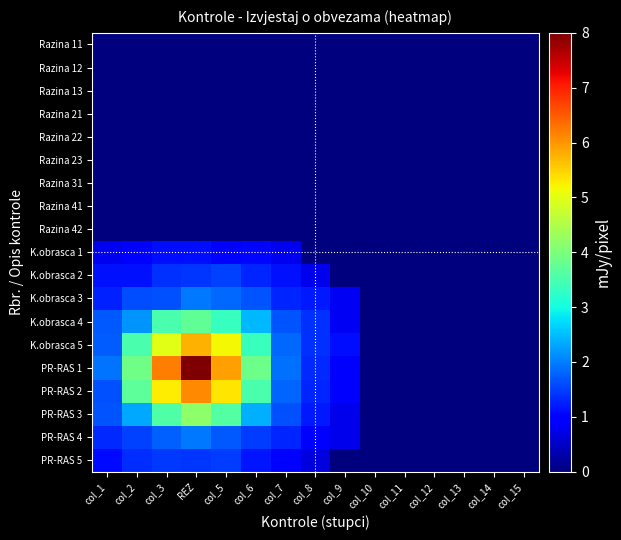

Which has a higher value, col_6 or col_13?

col_6